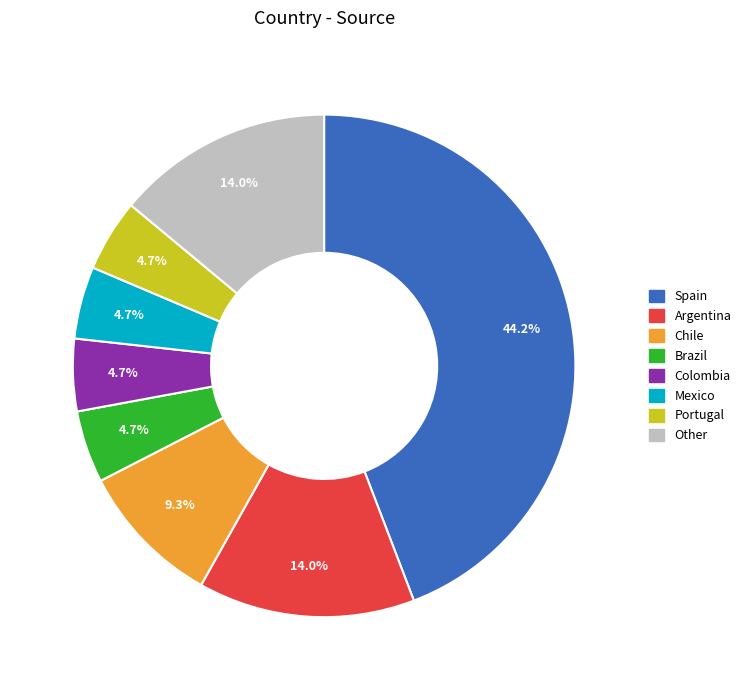

To the nearest percent, what is the combined percentage of Spain and Chile?

53%